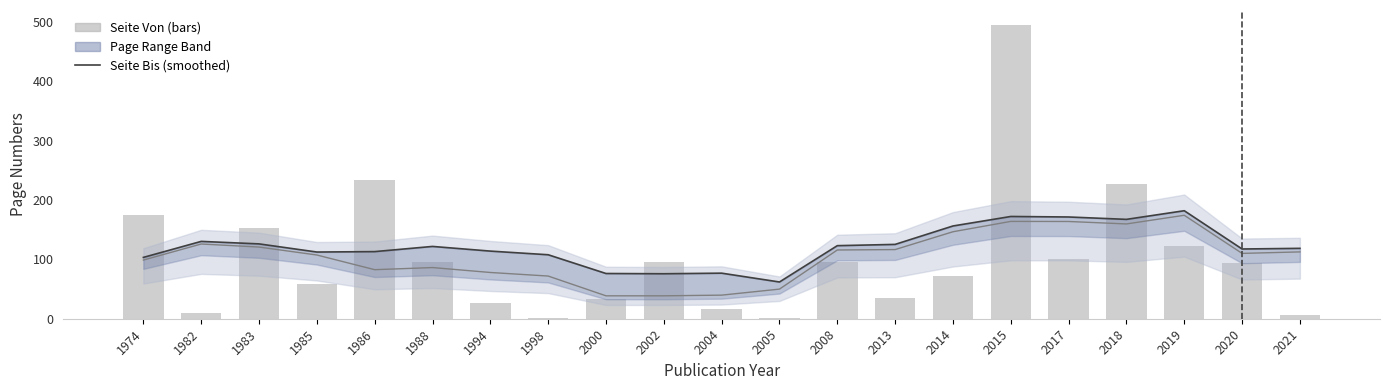

What is the value of the Seite Bis (smoothed) bar at the 13th from the left?

123.0